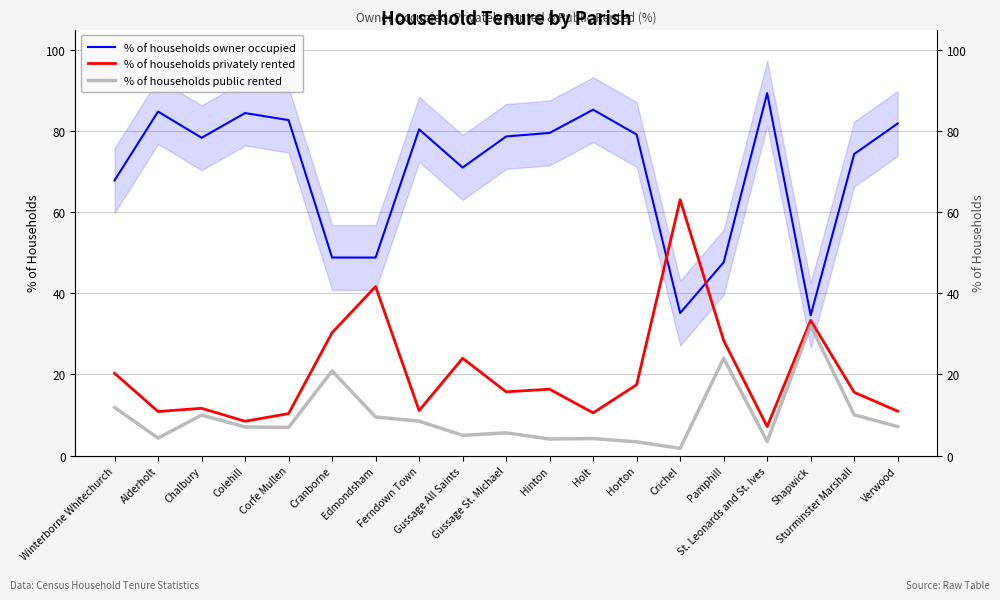

What is the difference between the maximum and minimum values in the % of households public rented series?

30.3